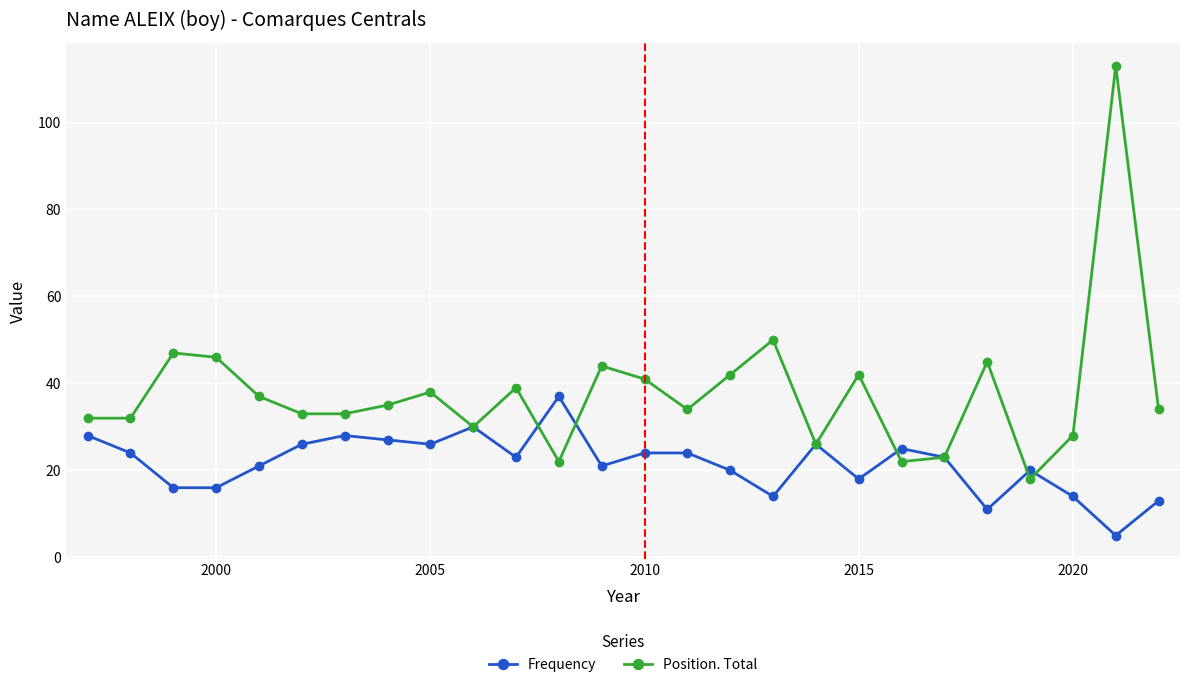

How many lines are shown in the chart?

2